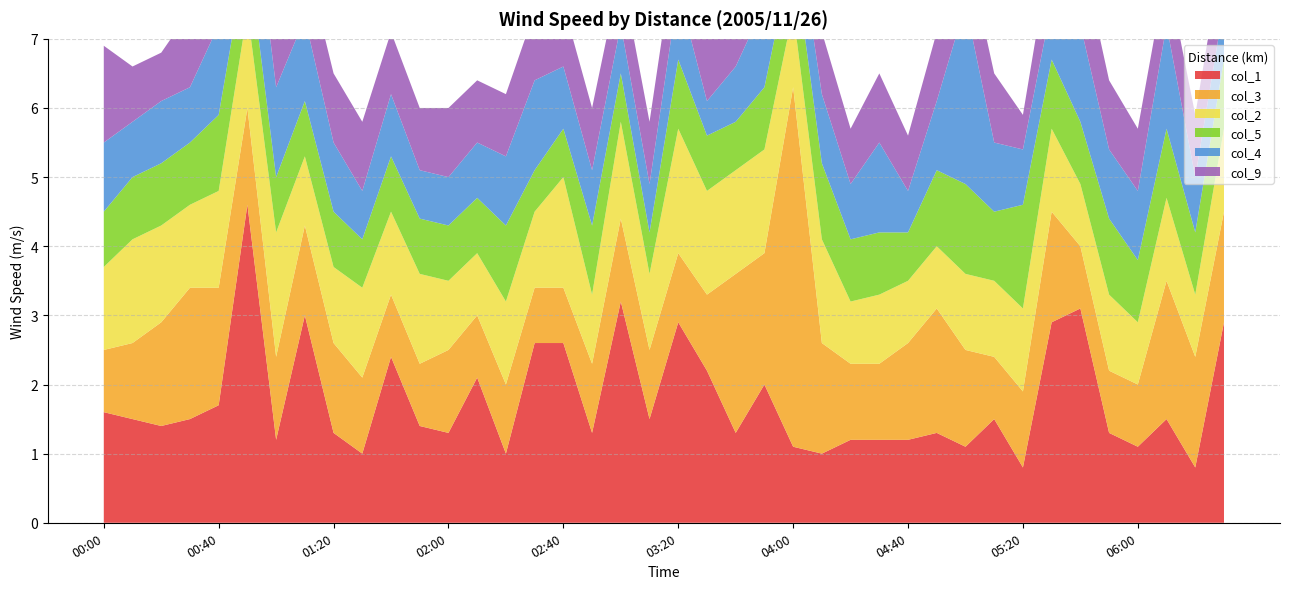

Reading right to left, list all the values displayed in this chart.

col_1: 2.9	0.8	1.5	1.1	1.3	3.1	2.9	0.8	1.5	1.1	1.3	1.2	1.2	1.2	1.0	1.1	2.0	1.3	2.2	2.9	1.5	3.2	1.3	2.6	2.6	1.0	2.1	1.3	1.4	2.4	1.0	1.3	3.0	1.2	4.6	1.7	1.5	1.4	1.5	1.6
col_3: 1.6	1.6	2.0	0.9	0.9	0.9	1.6	1.1	0.9	1.4	1.8	1.4	1.1	1.1	1.6	5.2	1.9	2.3	1.1	1.0	1.0	1.2	1.0	0.8	0.8	1.0	0.9	1.2	0.9	0.9	1.1	1.3	1.3	1.2	1.4	1.7	1.9	1.5	1.1	0.9
col_2: 1.2	0.9	1.2	0.9	1.1	0.9	1.2	1.2	1.1	1.1	0.9	0.9	1.0	0.9	1.5	1.1	1.5	1.5	1.5	1.8	1.1	1.4	1.0	1.6	1.1	1.2	0.9	1.0	1.3	1.2	1.3	1.1	1.0	1.8	1.4	1.4	1.2	1.4	1.5	1.2
col_5: 1.0	0.9	1.0	0.9	1.1	0.9	1.0	1.5	1.0	1.3	1.1	0.7	0.9	0.9	1.1	0.9	0.9	0.7	0.8	1.0	0.6	0.7	1.0	0.7	0.6	1.1	0.8	0.8	0.8	0.8	0.7	0.8	0.8	0.8	0.9	1.1	0.9	0.9	0.9	0.8
col_4: 0.8	0.8	1.5	1.0	1.0	1.4	0.8	0.8	1.0	2.6	1.0	0.6	1.3	0.8	1.0	0.7	1.2	0.8	0.5	1.0	0.7	0.7	0.8	0.9	1.3	1.0	0.8	0.7	0.7	0.9	0.7	1.0	1.2	1.3	1.4	1.3	0.8	0.9	0.8	1.0
col_9: 0.9	0.9	0.8	0.9	1.0	1.1	0.9	0.5	1.0	0.9	1.0	0.8	1.0	0.8	0.9	0.9	0.9	0.9	1.1	0.9	0.9	0.8	0.9	0.9	1.0	0.9	0.9	1.0	0.9	0.9	1.0	1.0	0.9	0.8	0.9	0.9	1.1	0.7	0.8	1.4